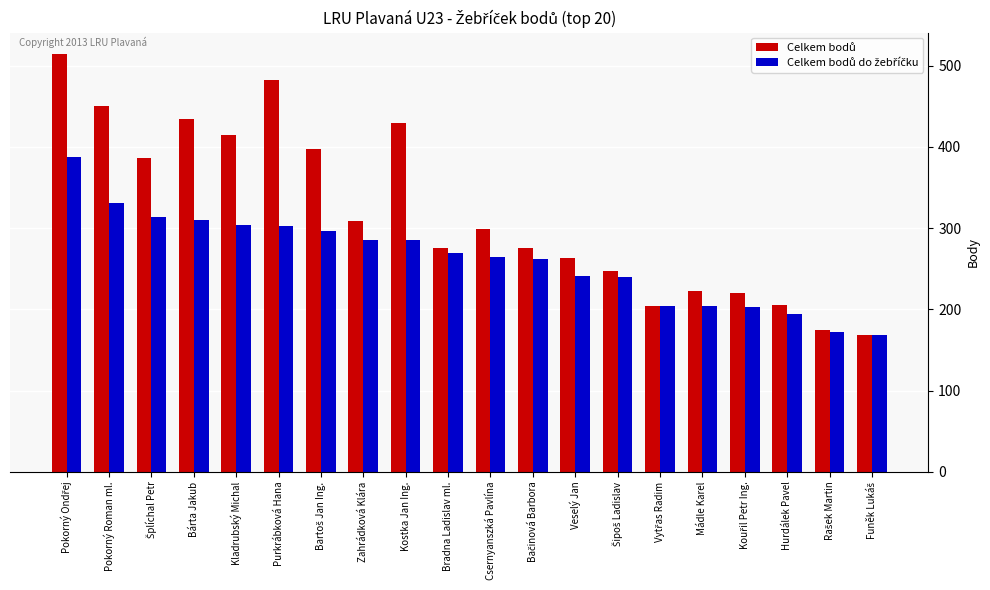

What is the difference between the highest and lowest values at Csernyanszká Pavlína?

35